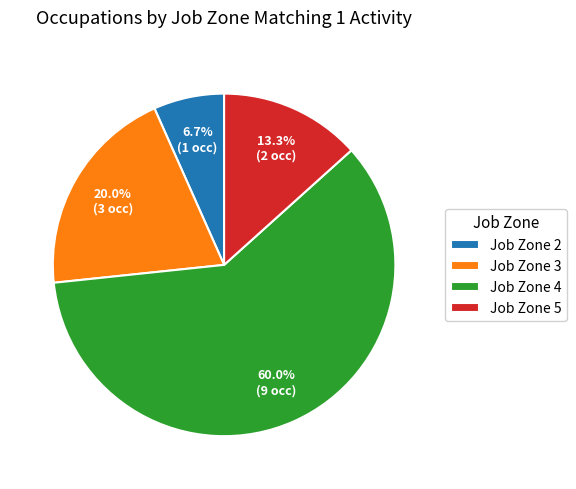

What is the largest slice in the pie chart?

Job Zone 4